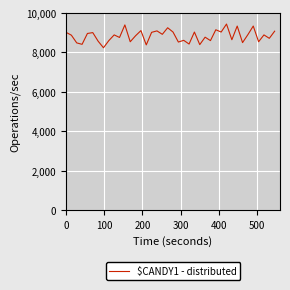

What is the greatest value displayed?

9439.5